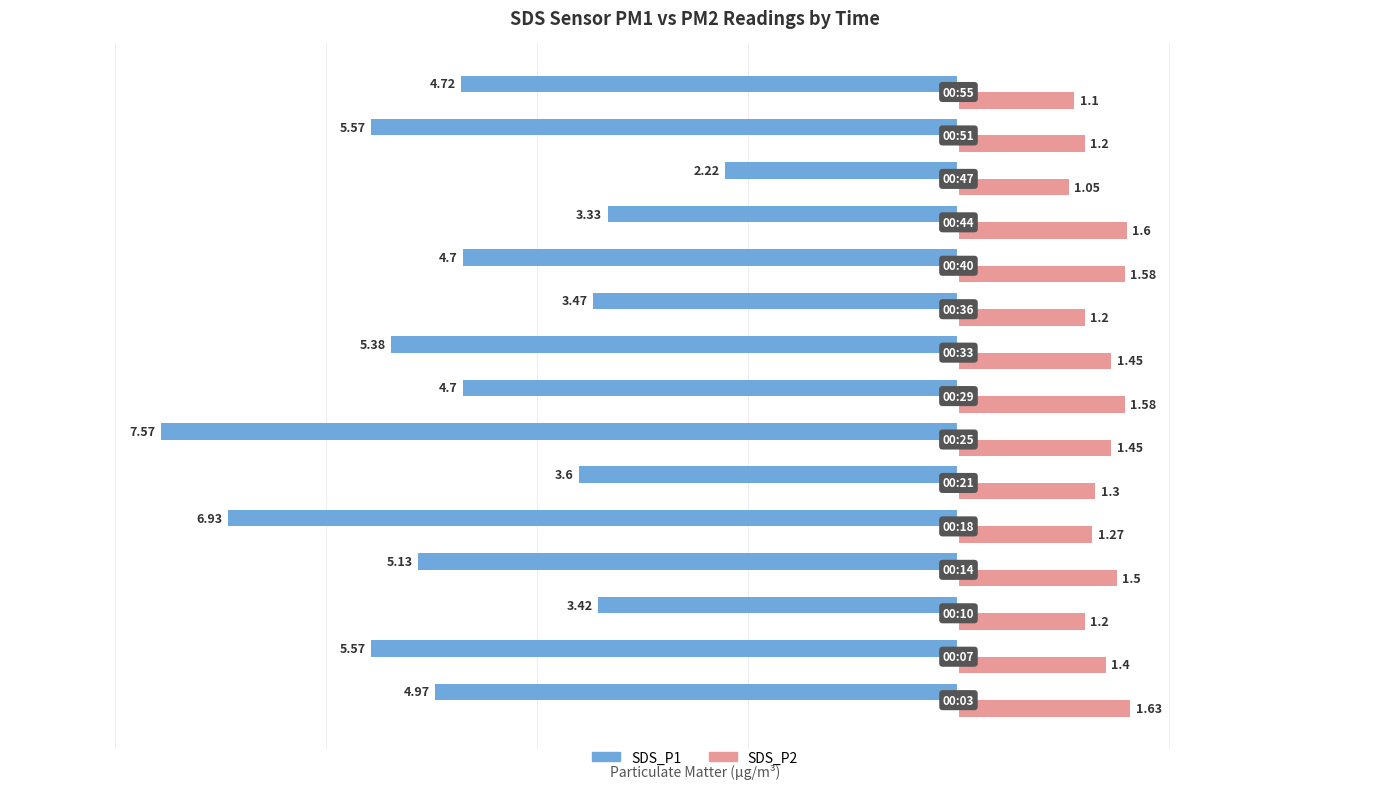

At how many categories does at least one series exceed -4?

15